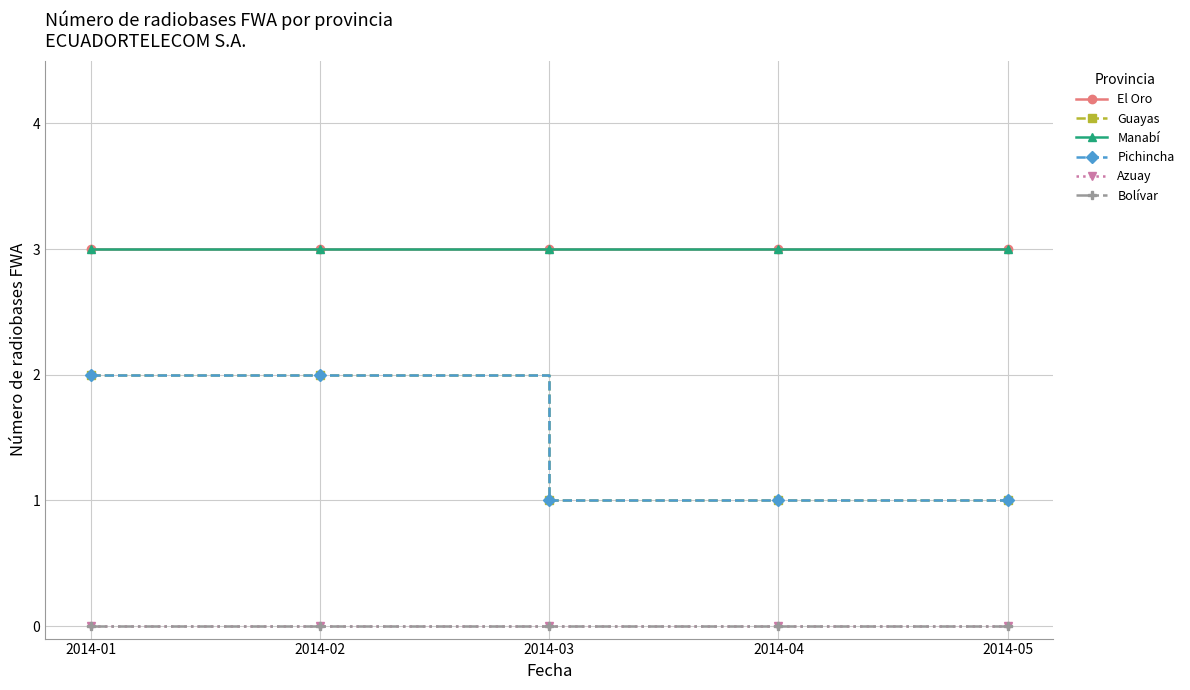

Rank the series at 2014-05 from highest to lowest value.

El Oro, Manabí, Guayas, Pichincha, Azuay, Bolívar